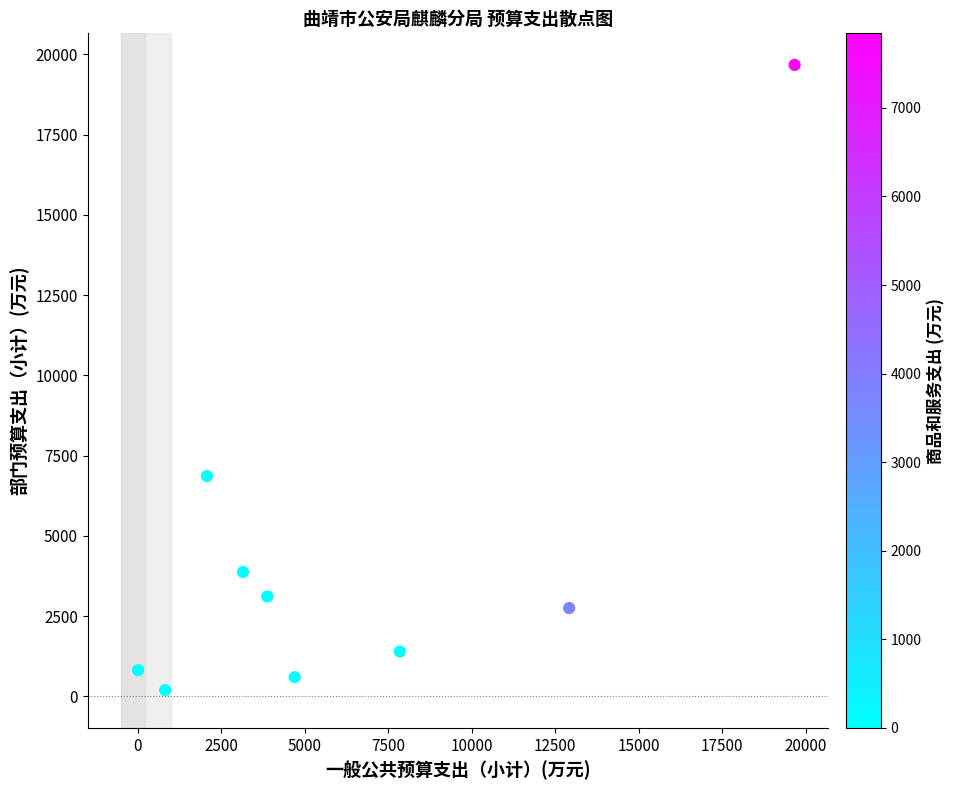

What Y value in the scatter plot is closest to 9932?

6860.7